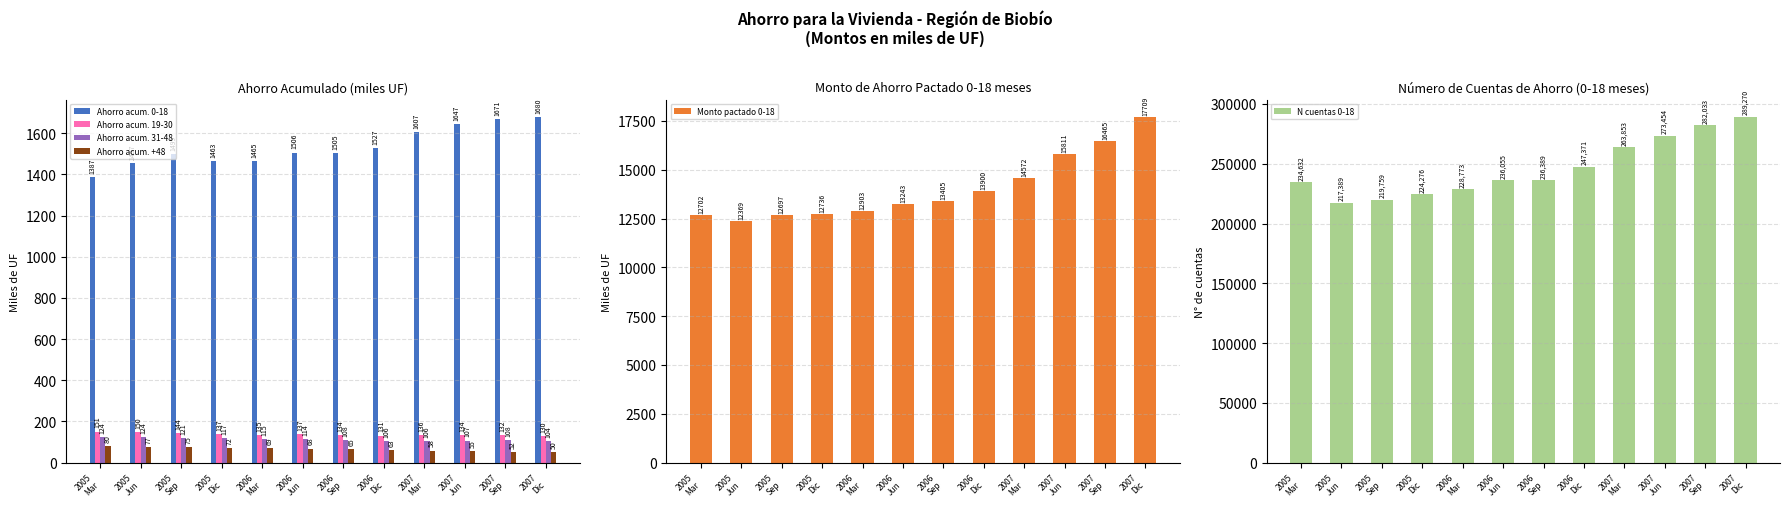

What is the value of the Monto pactado 0-18 bar at the 1st from the left?

12702.4